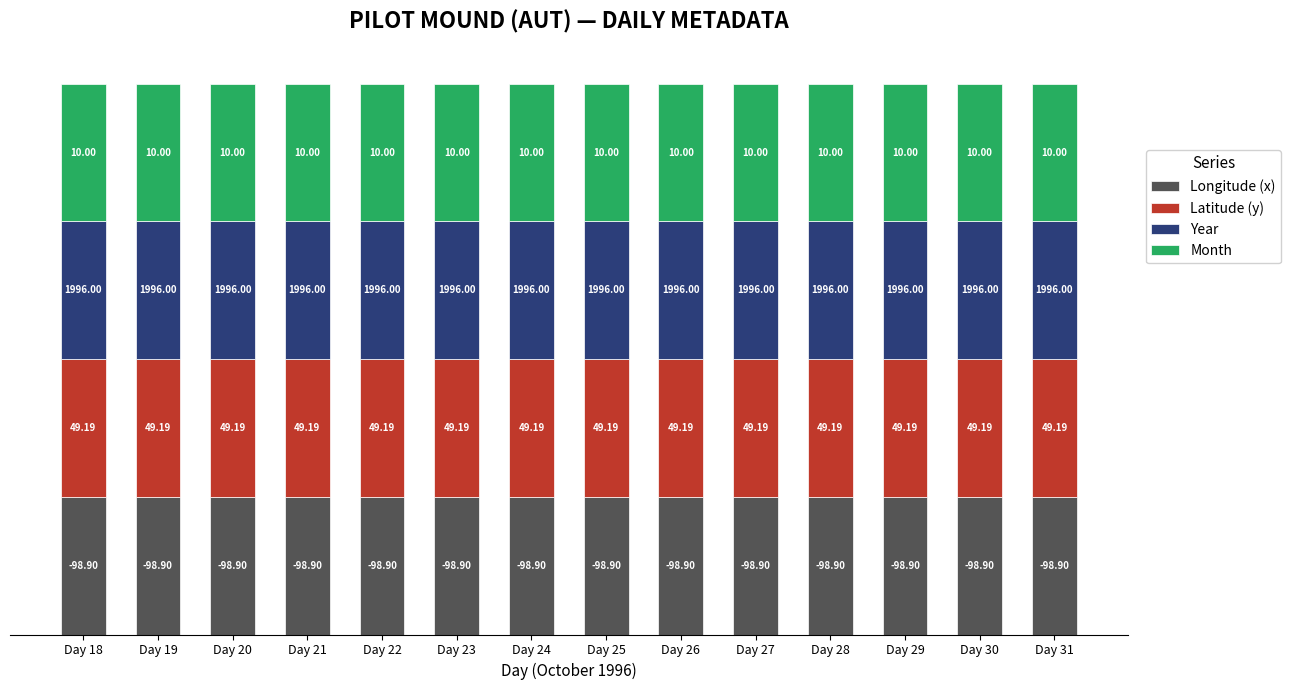

Where is Year nearest to the value 1996?

18